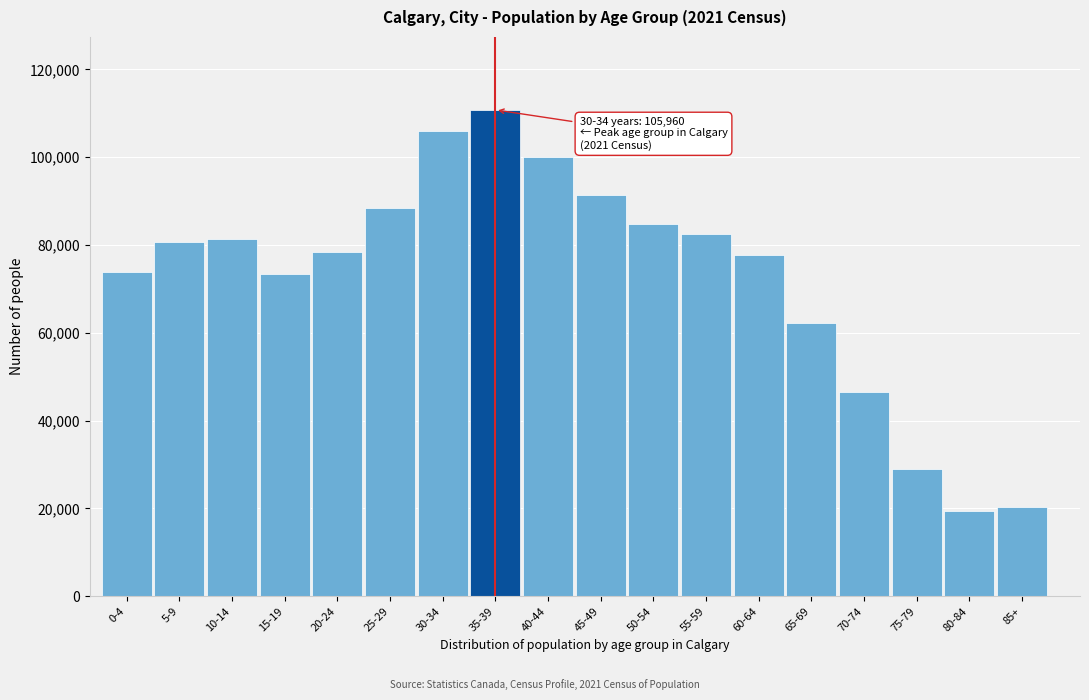

At which label is the value closest to 65085?

65-69